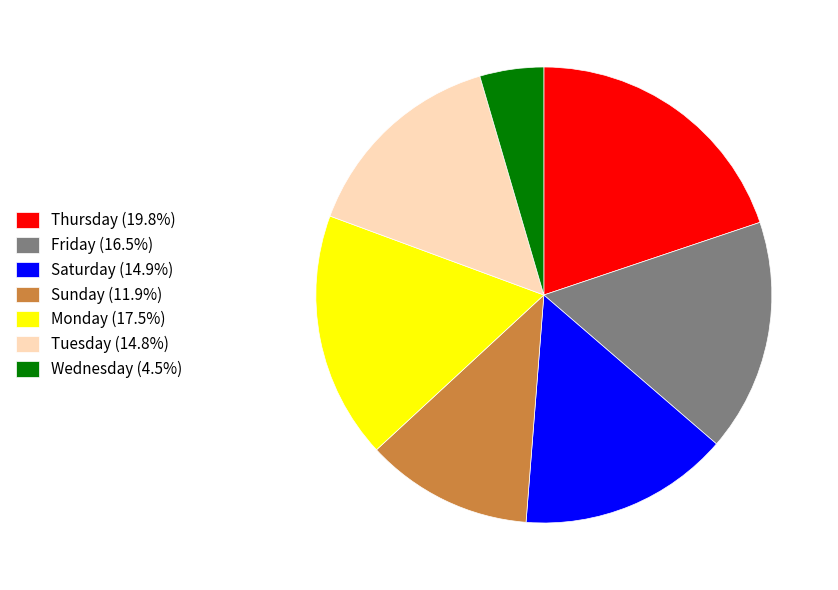

Is the sum of Friday (16.5%) and Thursday (19.8%) greater than half?

No